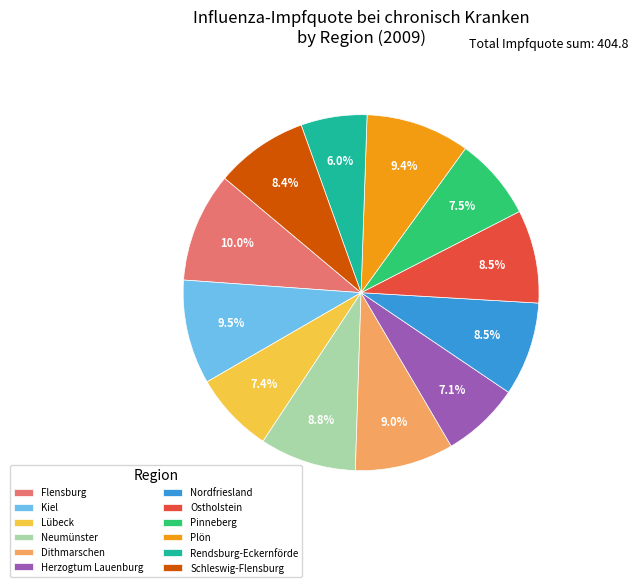

The Flensburg slice represents 1% of the pie. True or false?

False